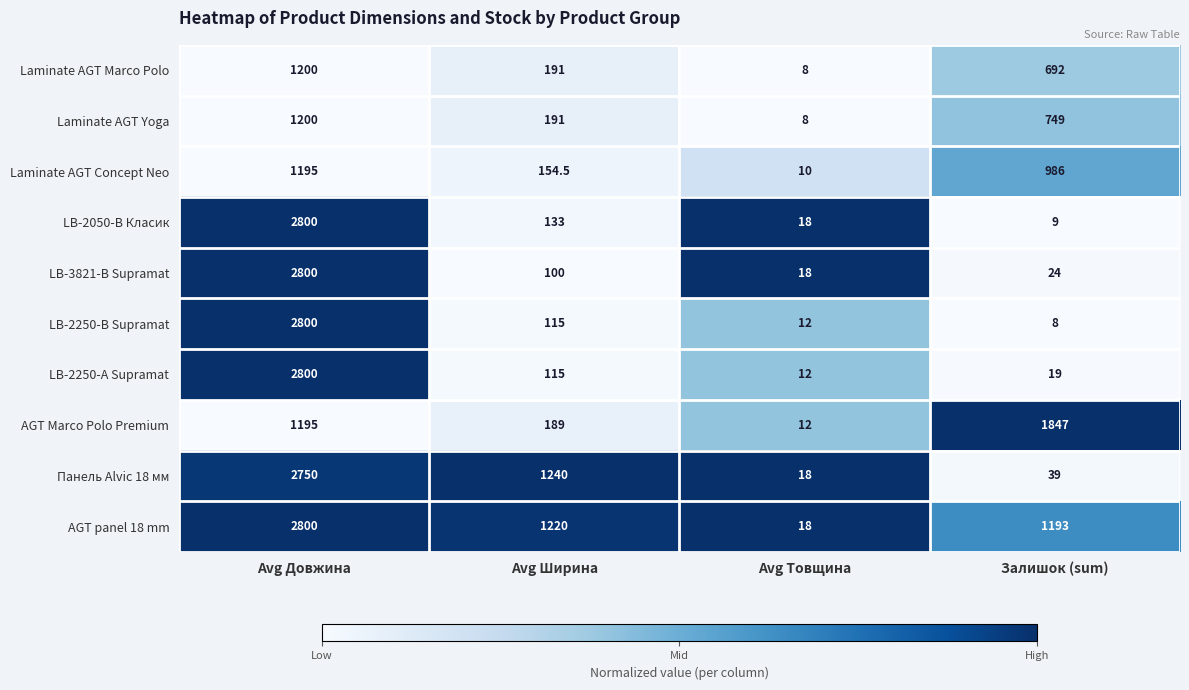

What is the difference between the highest and lowest values at Avg Товщина?

10.0